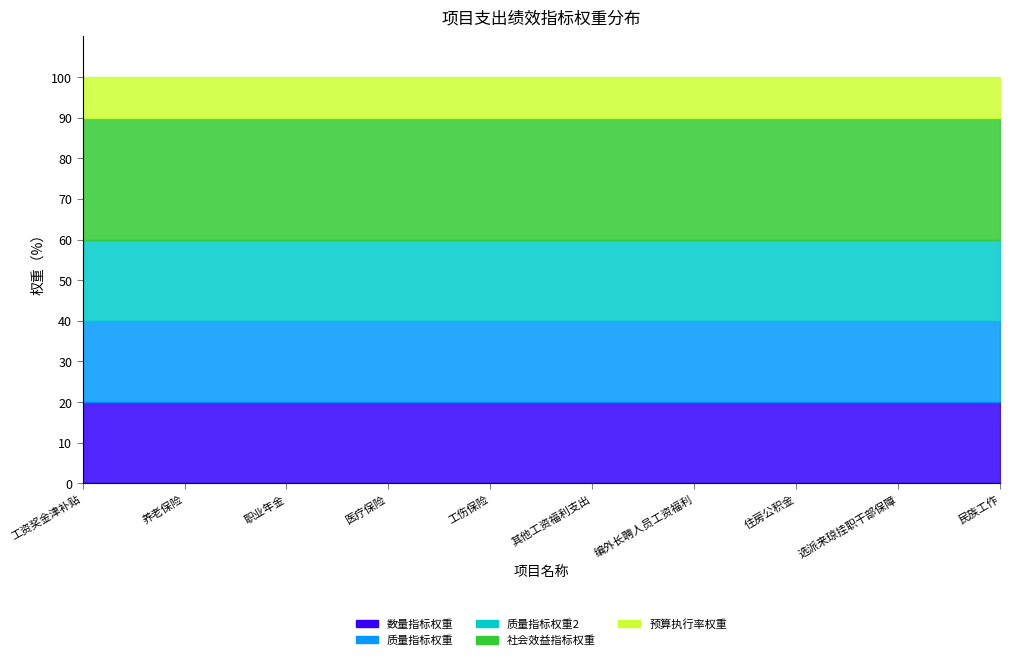

Does the chart display data point markers on the line(s)?

No